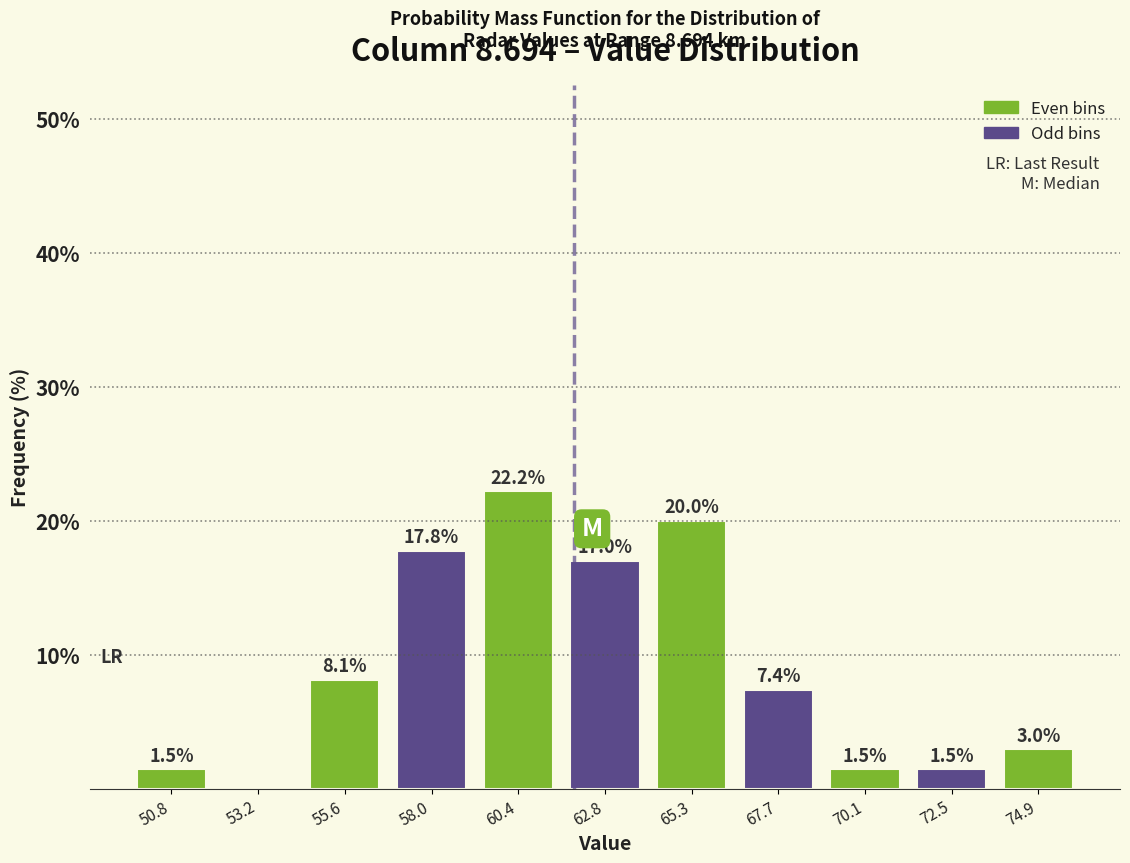

Which range on the x-axis has the tallest bar?

59.0 to 61.5